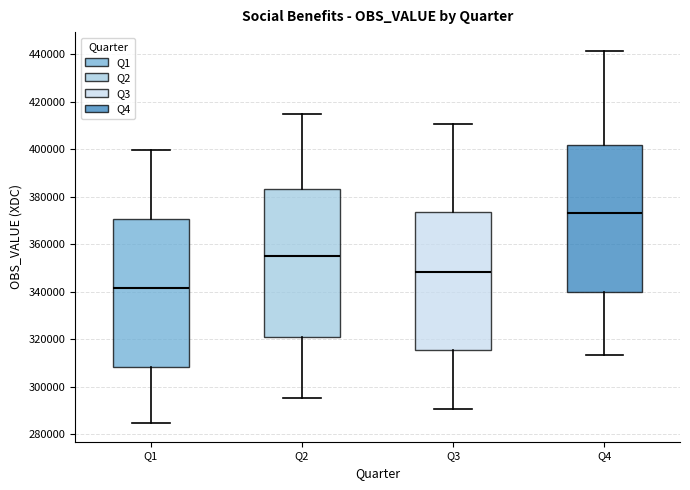

Where is the lower edge of the box for Q3 on the y-axis? The values are not printed on the chart, so give them approximately, as read against the axis.

316000